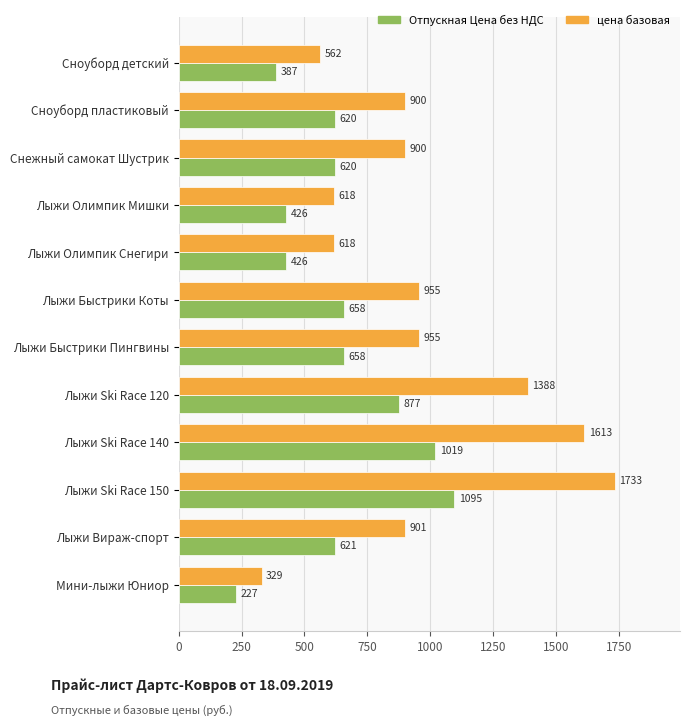

What is the sum of the Отпускная Цена без НДС values at Лыжи Быстрики Коты and Мини-лыжи Юниор?

885.0